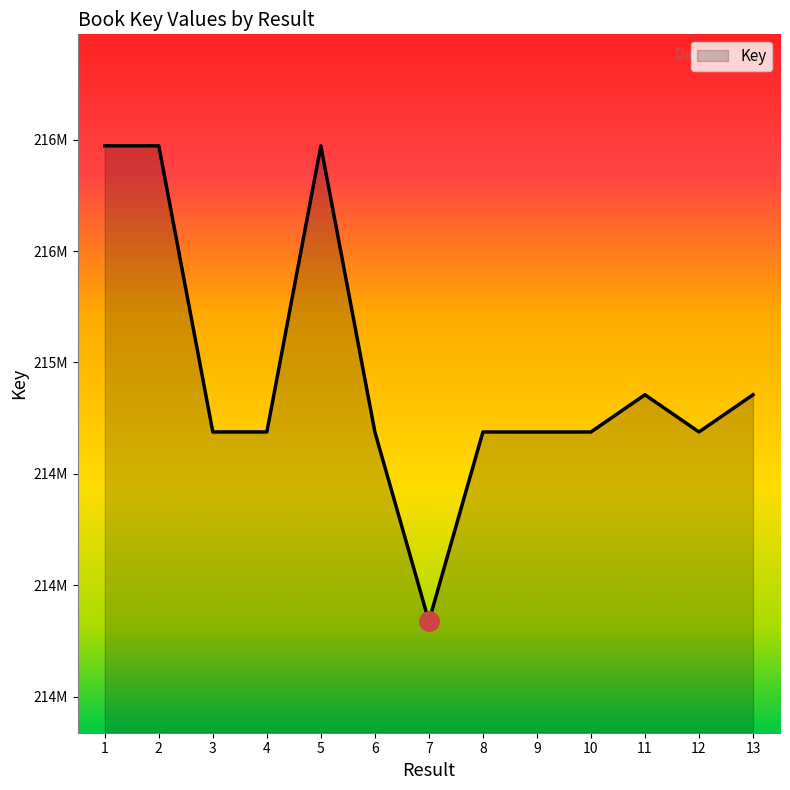

Does the chart have visible grid lines?

No